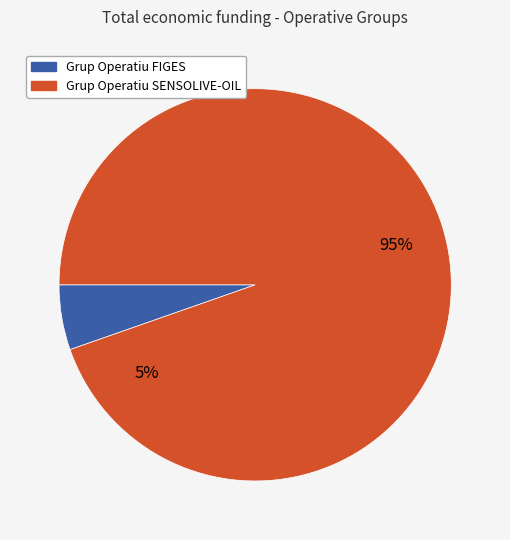

What percentage is NOT represented by Grup Operatiu FIGES?

94.6%